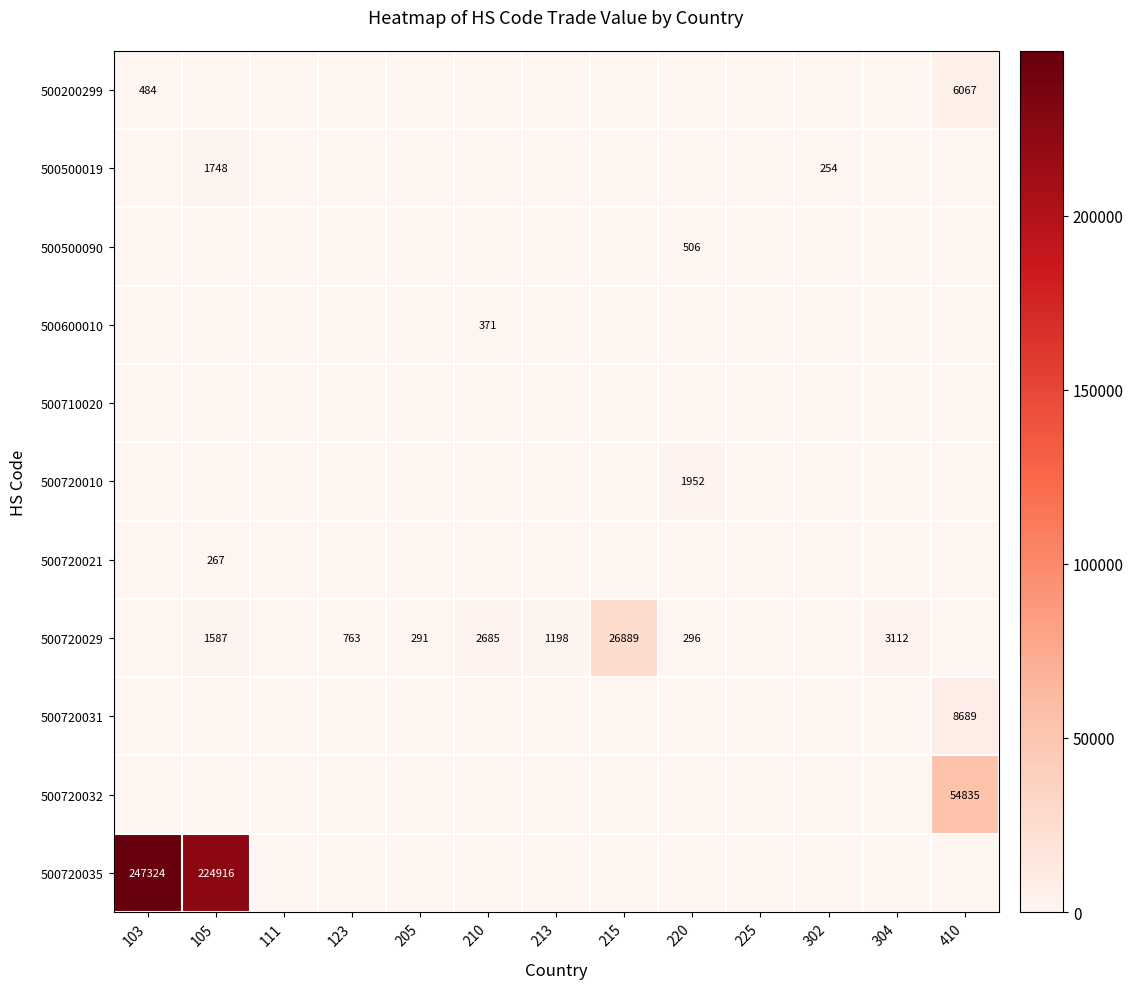

The value of 500720029 at 123 is 192. True or false?

False